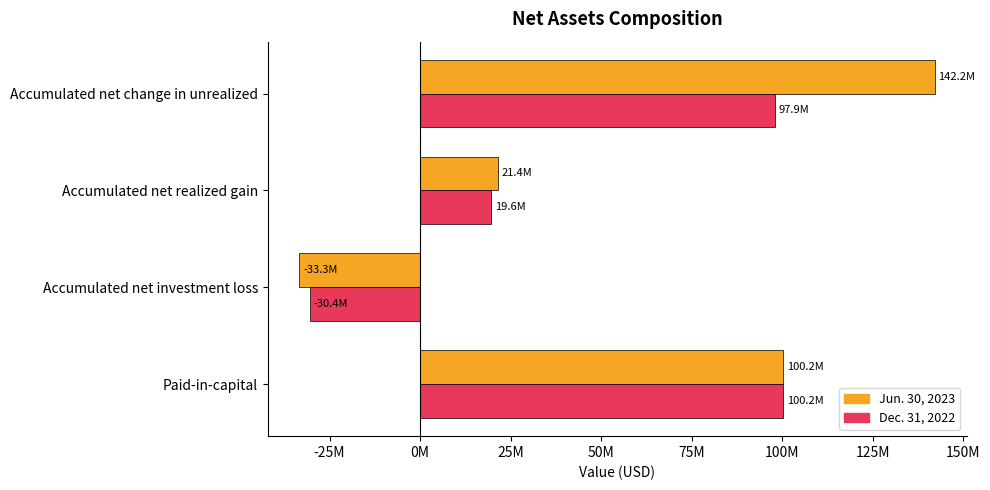

Which series has the widest spread of values?

Jun. 30, 2023